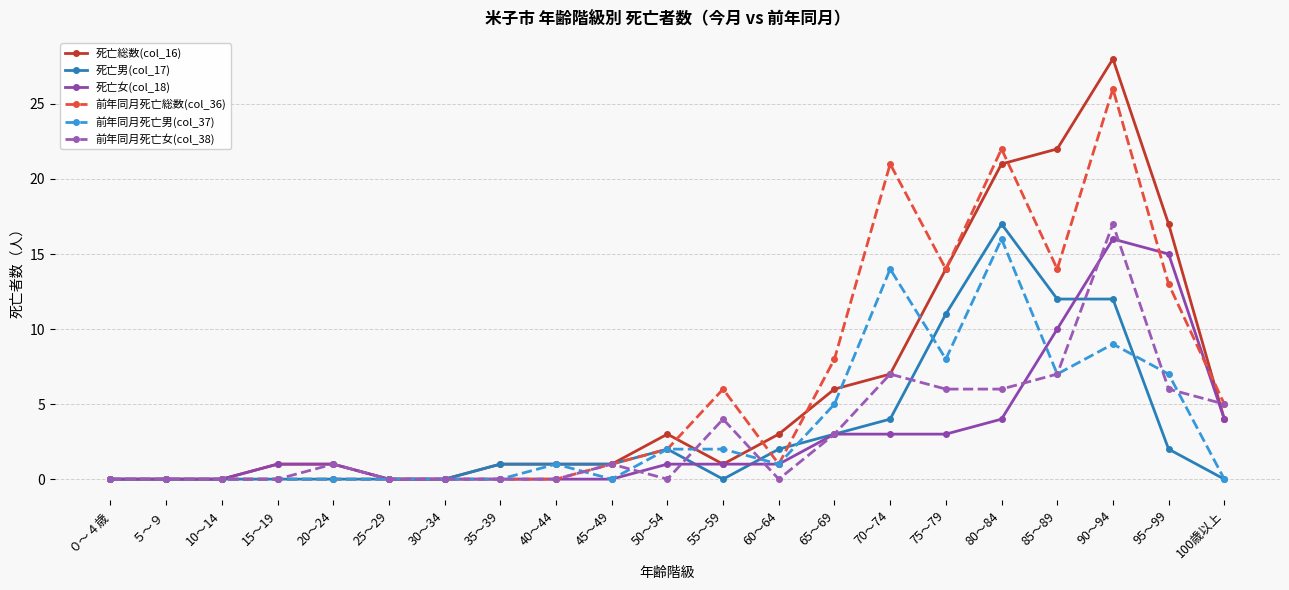

What is the difference between the maximum and minimum values in the 死亡女(col_18) series?

16